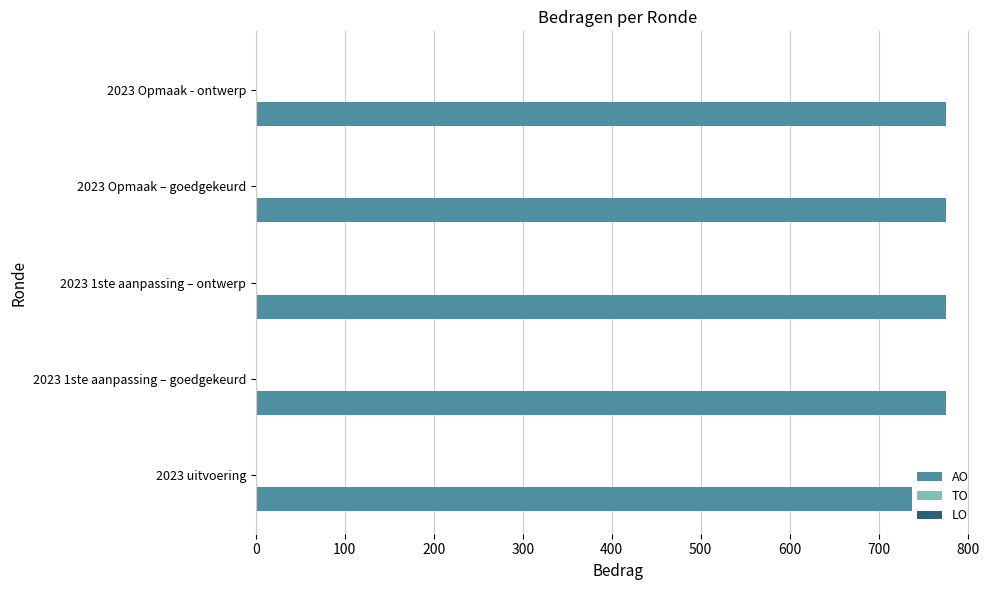

Approximately how many times larger is the value at 2023 Opmaak – goedgekeurd compared to 2023 1ste aanpassing – goedgekeurd?

1.0